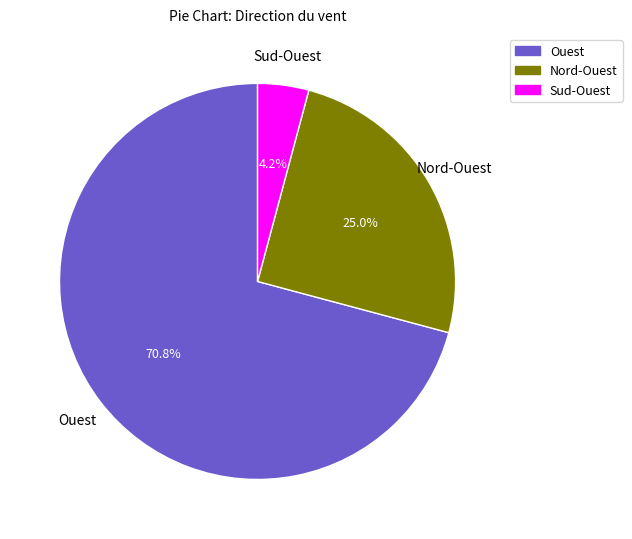

To the nearest percent, what is the average slice percentage?

33%